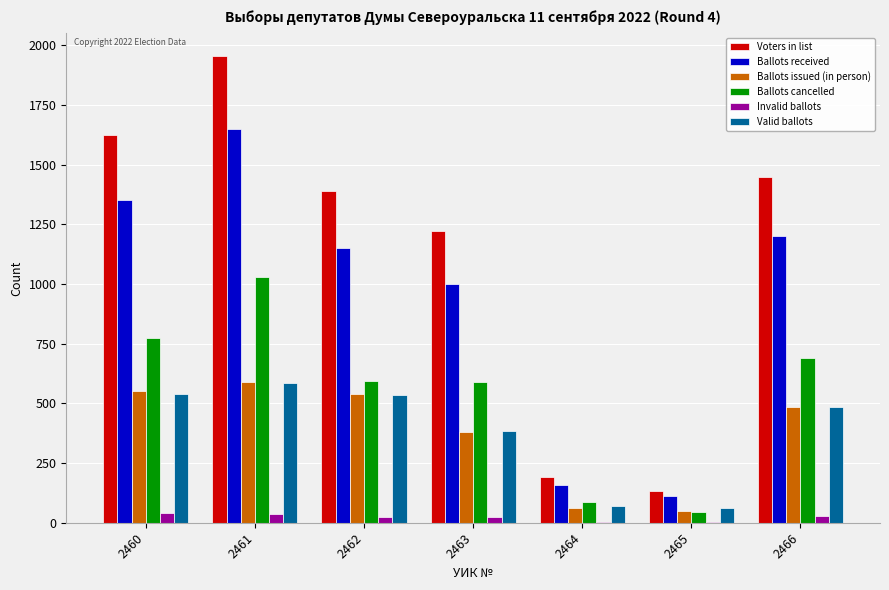

How many categories are shown in the chart?

7